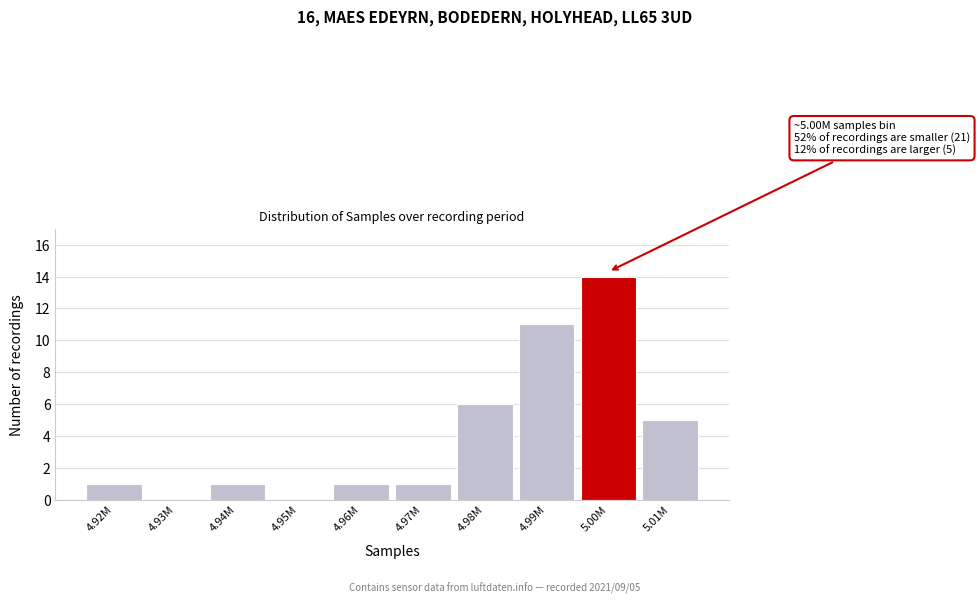

Reading left to right, list all the values displayed in this chart.

4.92M=1	4.93M=0	4.94M=1	4.95M=0	4.96M=1	4.97M=1	4.98M=6	4.99M=11	5.00M=14	5.01M=5